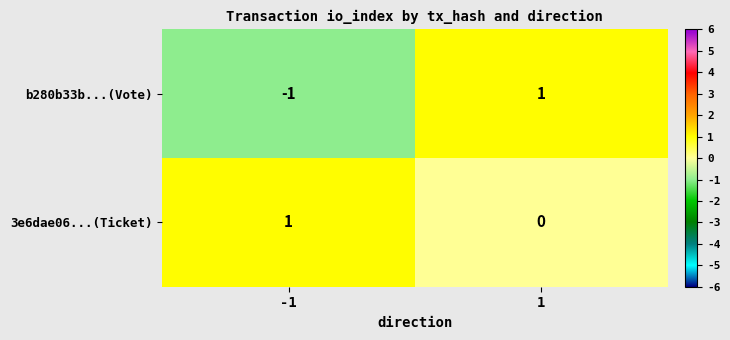

Between -1 and 1, which series saw the biggest shift?

b280b33b...(Vote)